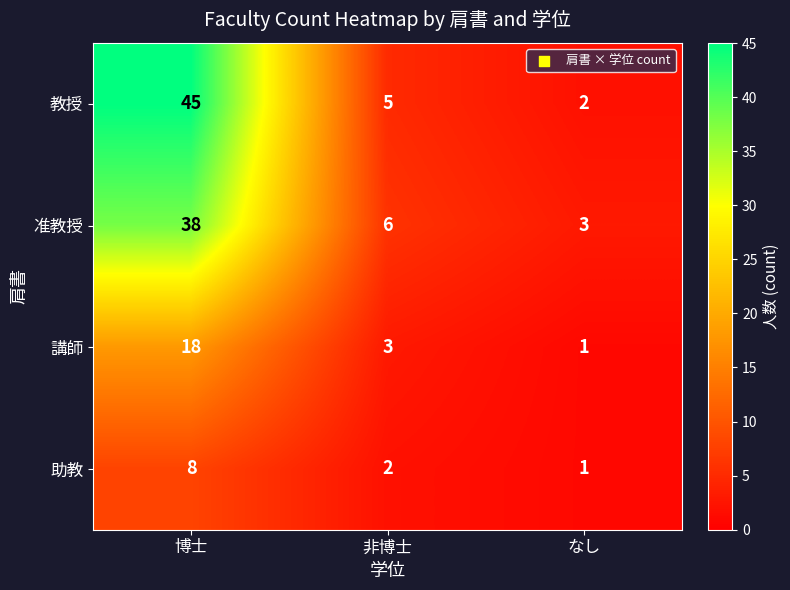

At which label is 助教 closest to 4?

非博士